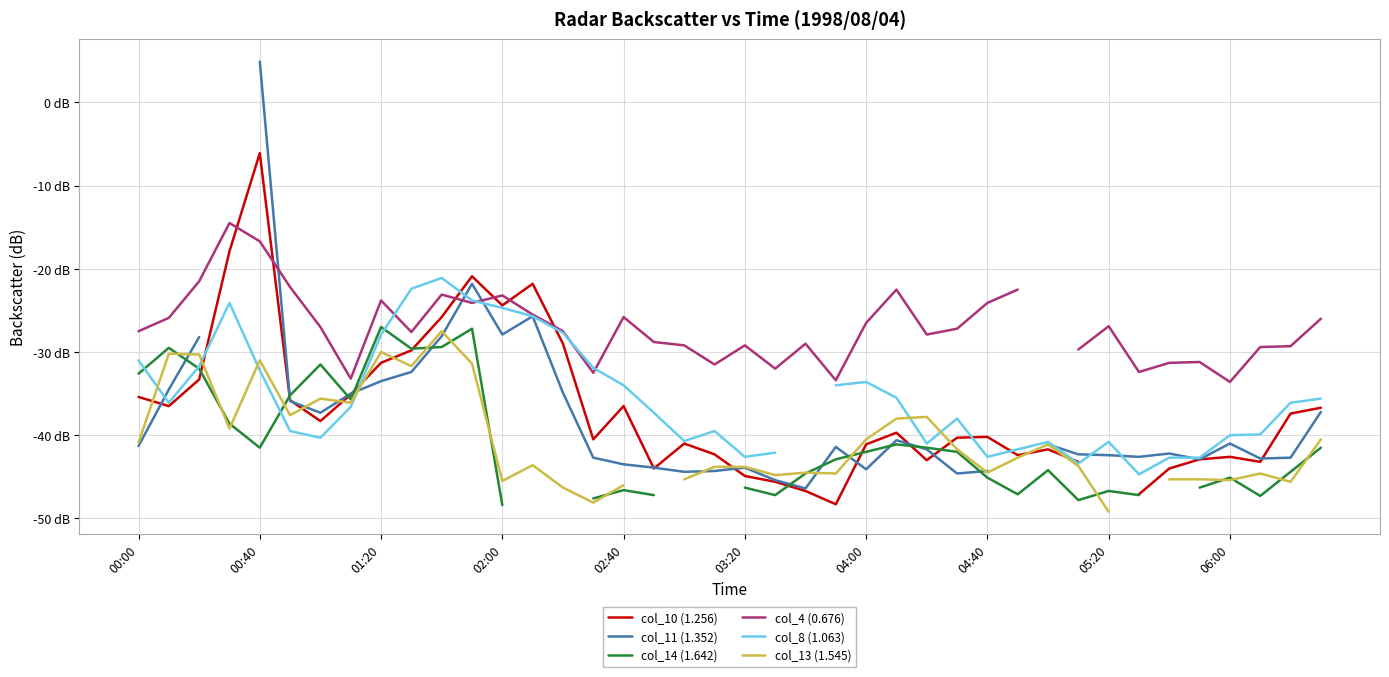

What is the greatest value displayed?

4.9